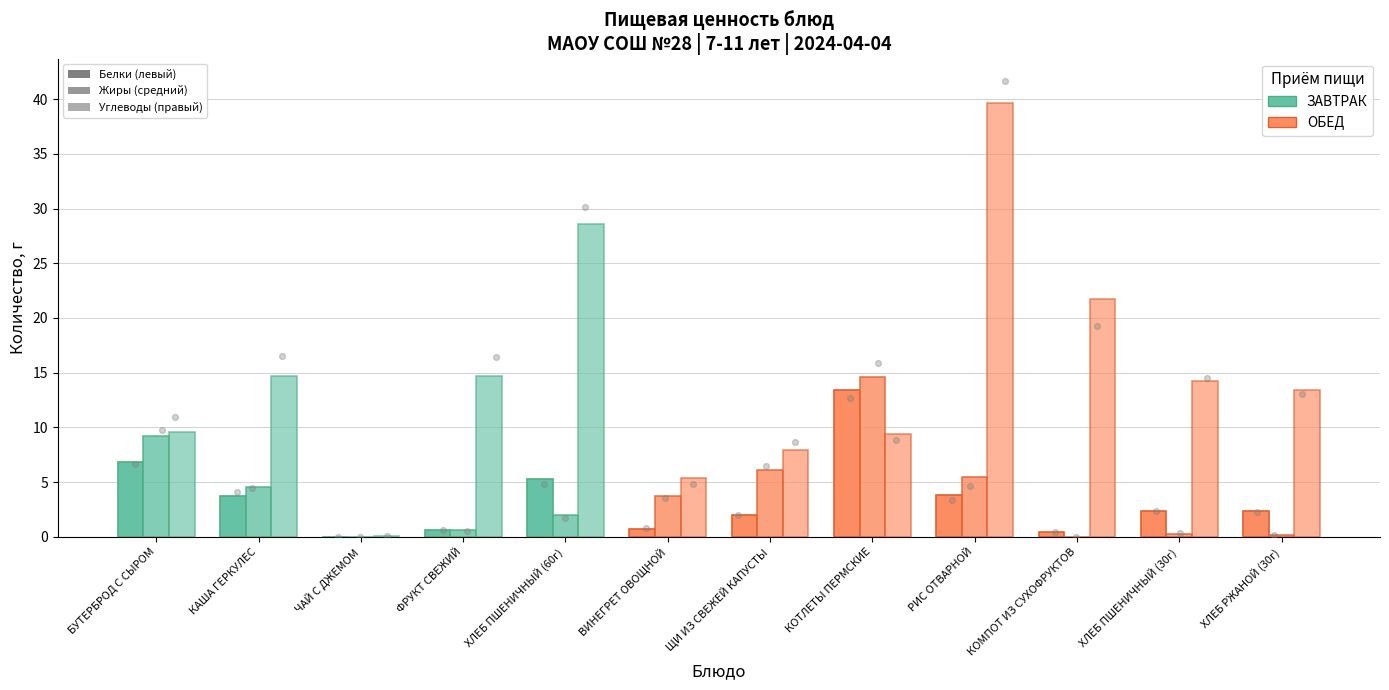

At which category is the sum across all series the highest?

РИС ОТВАРНОЙ